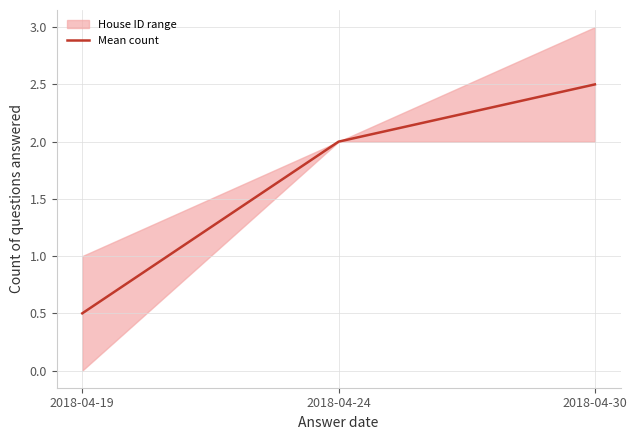

Reading right to left, extract all data points from this chart.

2018-04-30=2.5	2018-04-24=2.0	2018-04-19=0.5